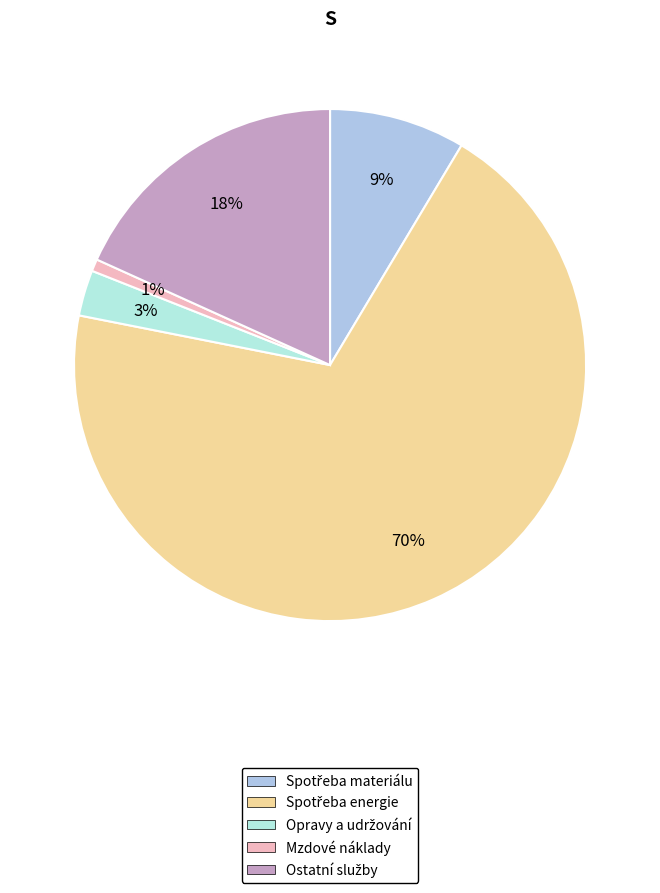

Do Spotřeba energie and Spotřeba materiálu together represent more than half of the pie?

Yes